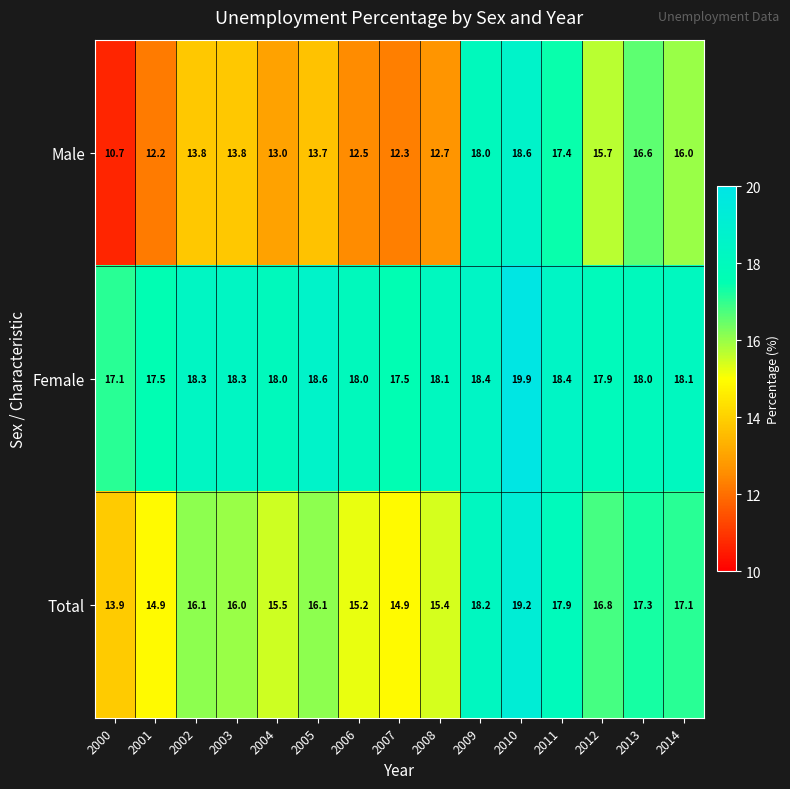

Rank the series by their average value, from lowest to highest.

Male, Total, Female